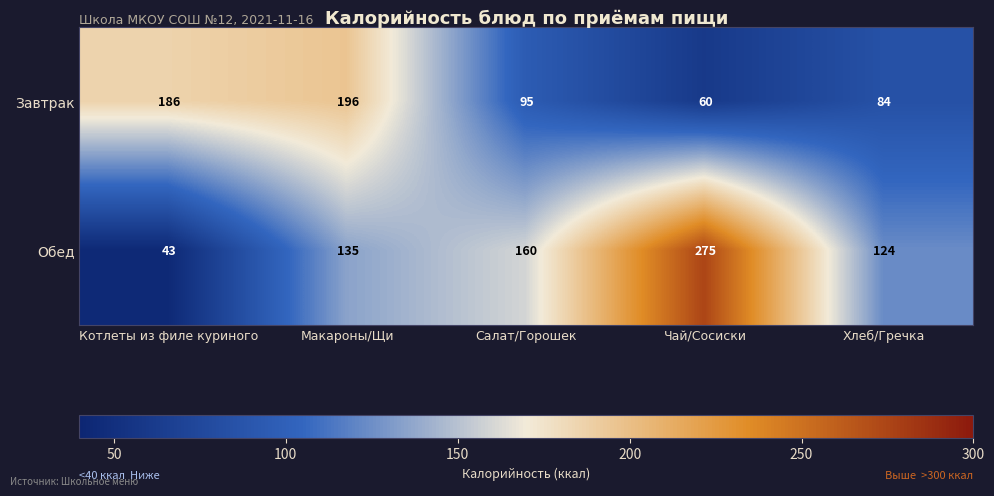

At which label is Обед closest to 159?

Салат/Горошек